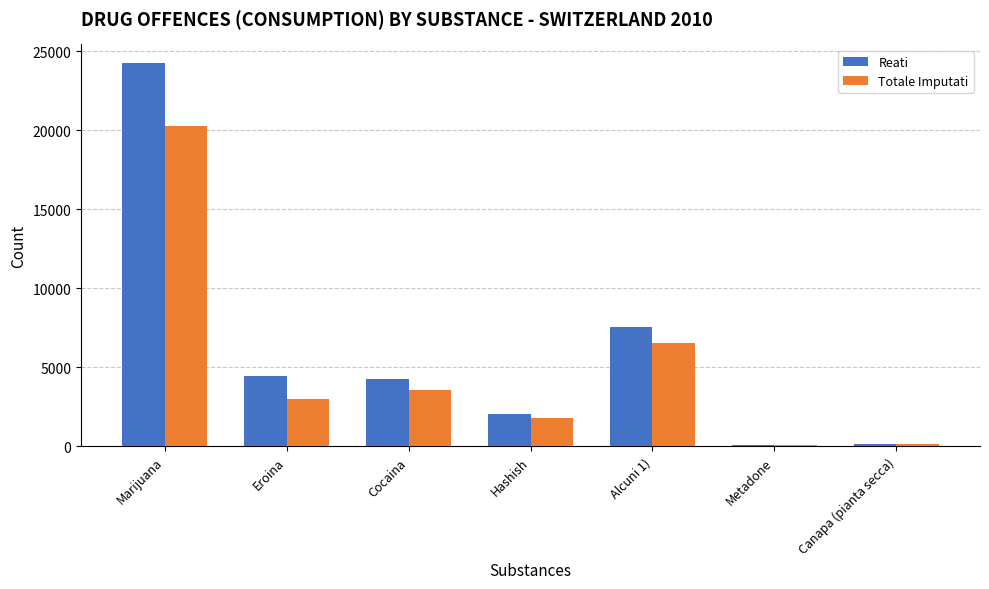

How many data points does each series have?

7